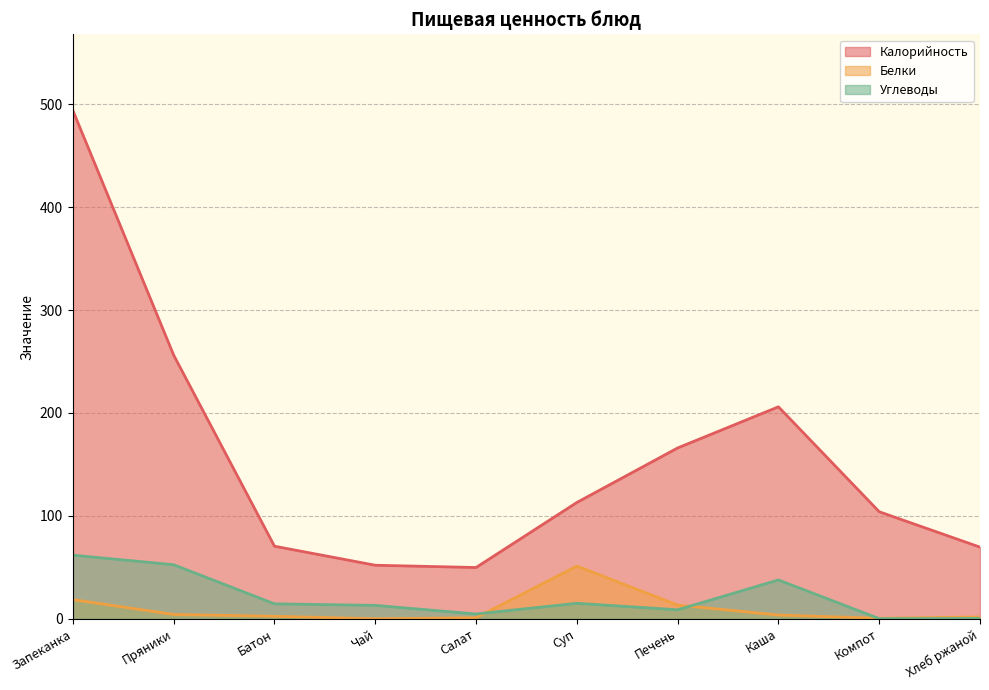

What is the label of the 3rd point from the right?

Каша